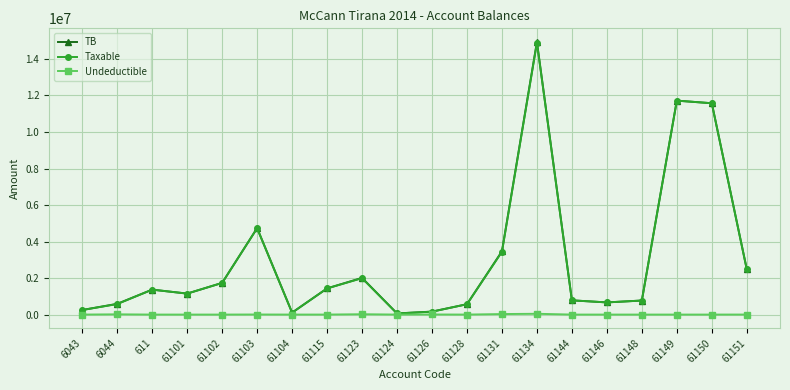

Which category has the highest value in the Taxable series?

61134